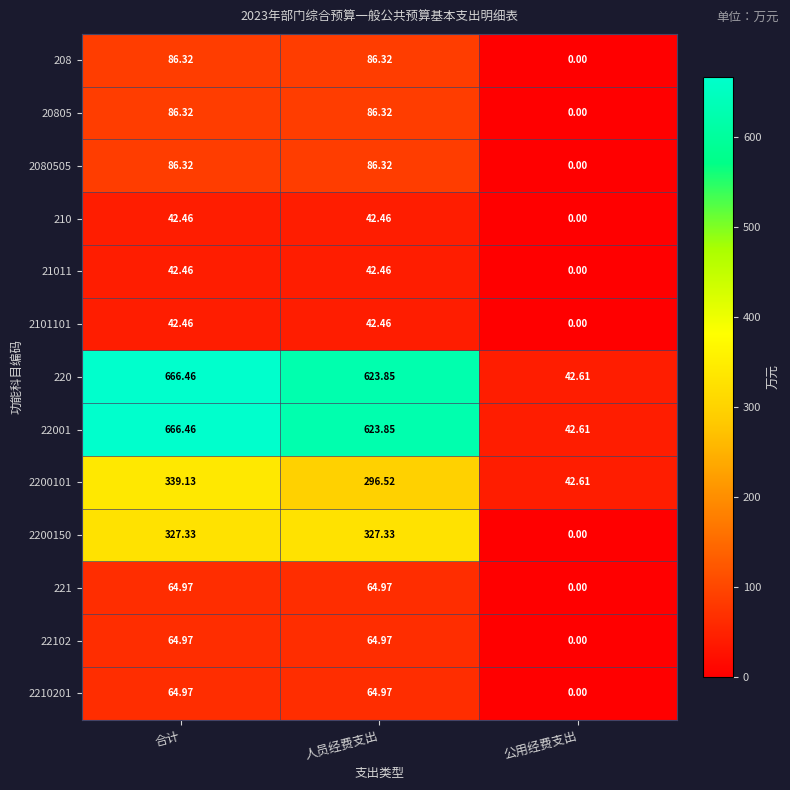

Which category has the lowest value in the 220 series?

公用经费支出